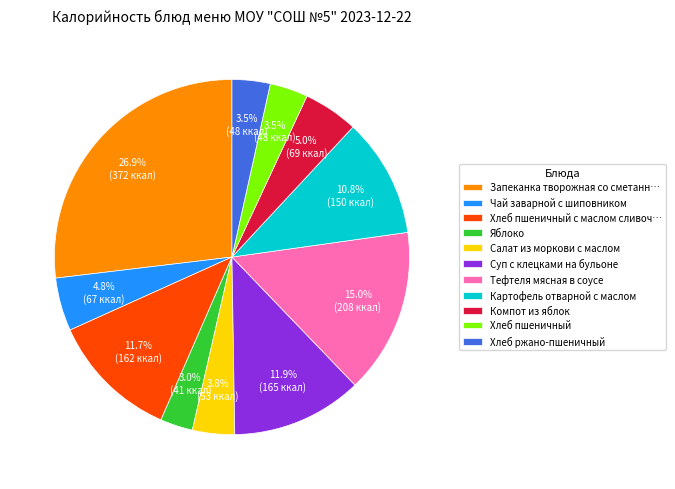

Is Яблоко the majority of the pie?

No